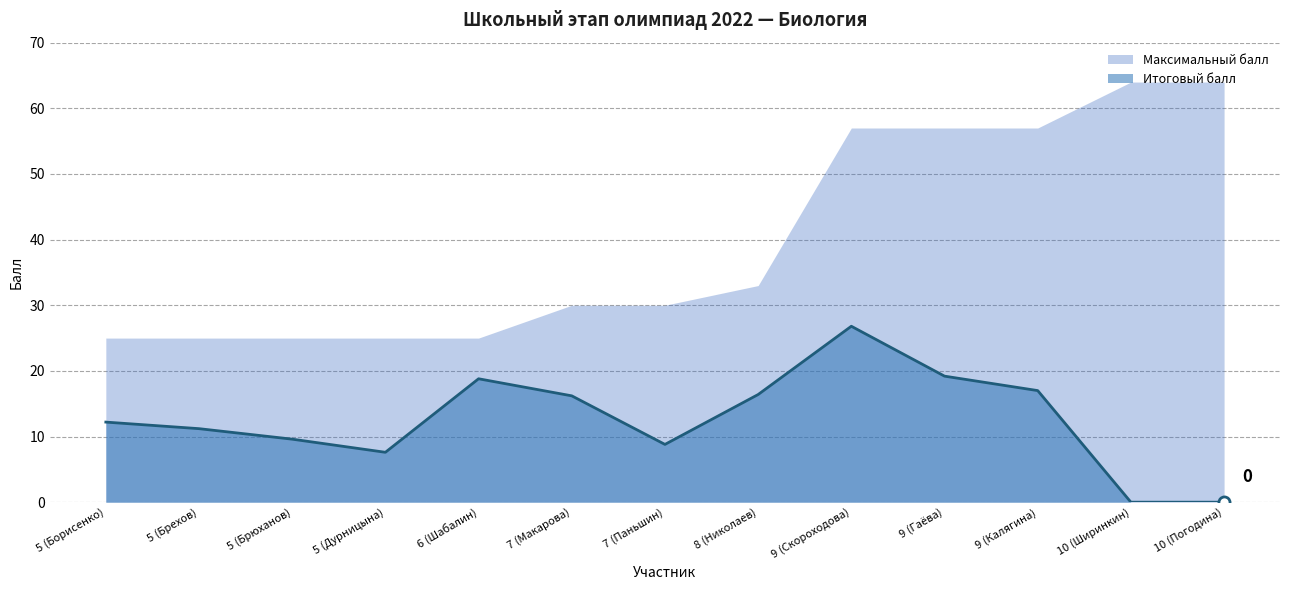

The chart shows a value of 24.5 at 8 (Николаев). True or false?

False